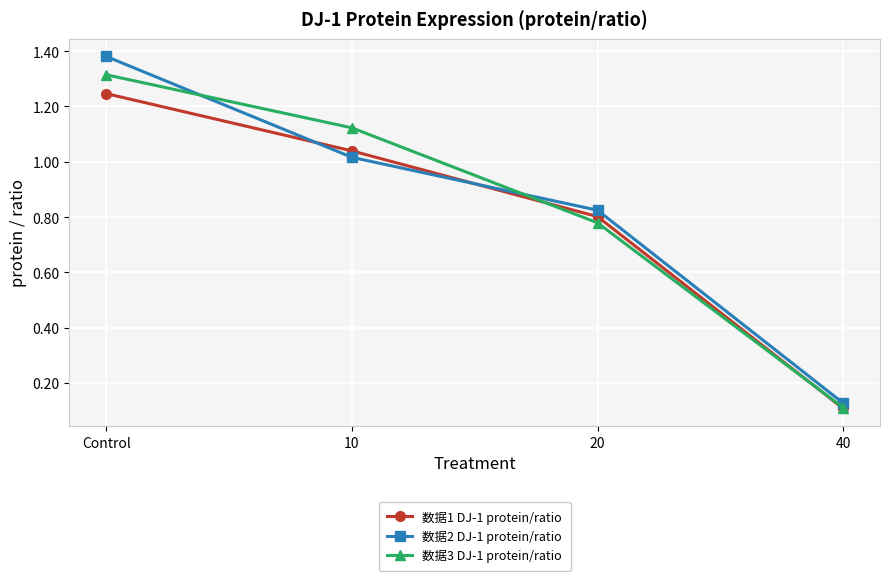

True or false: 数据2 DJ-1 protein/ratio has more than 0 interior local peaks.

False